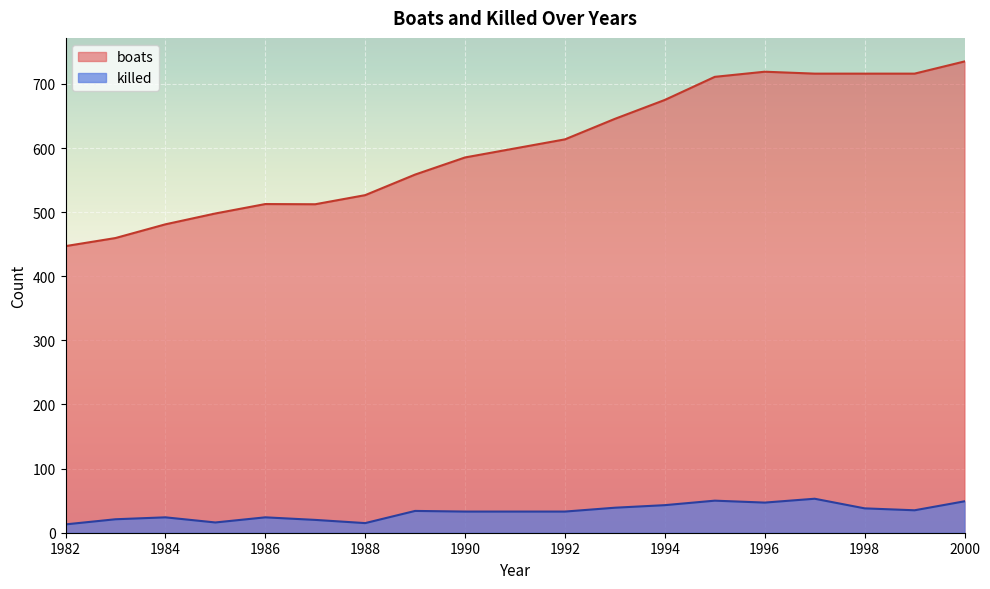

Which series changed the most between 1995 and 1996?

boats